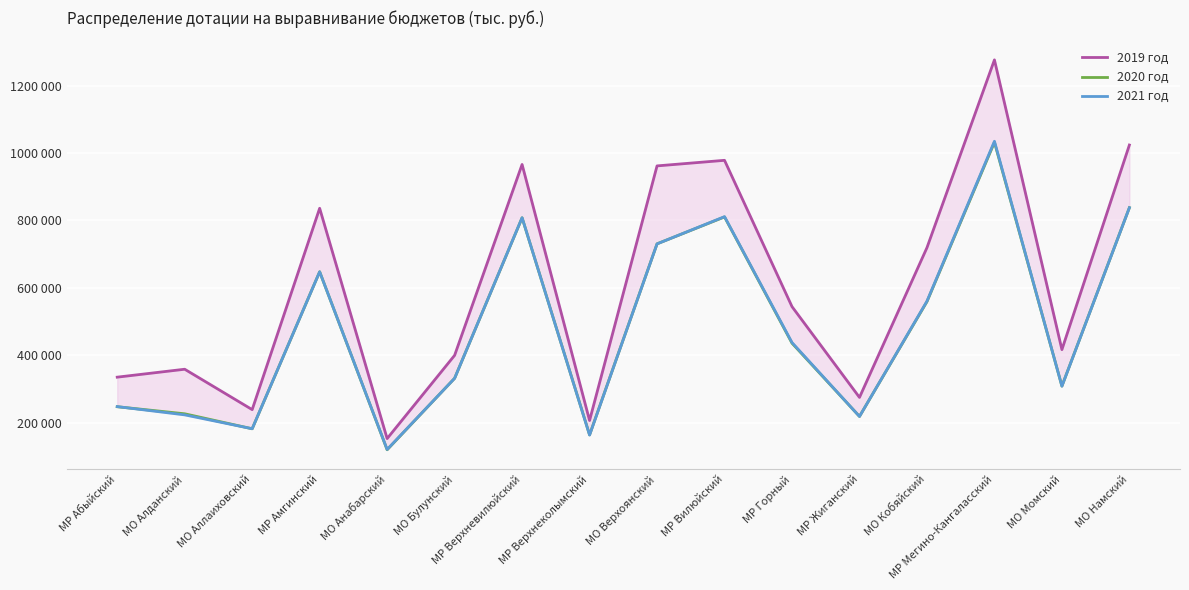

True or false: 2020 год and 2021 год intersect in this chart.

True